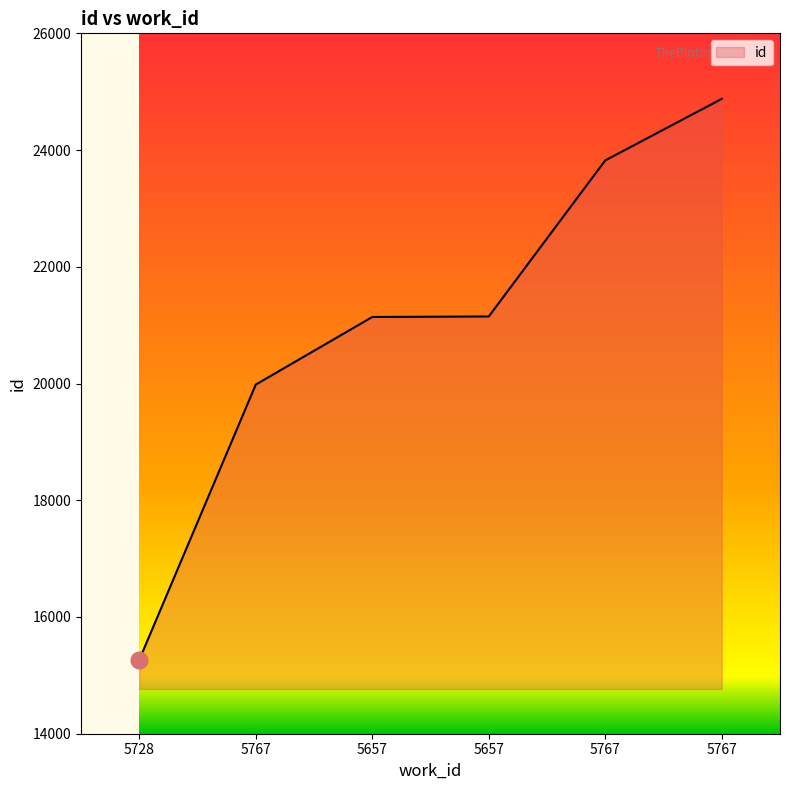

Reading left to right, transcribe all the data shown in this chart.

15266	19982	21140	21149	23823	24877